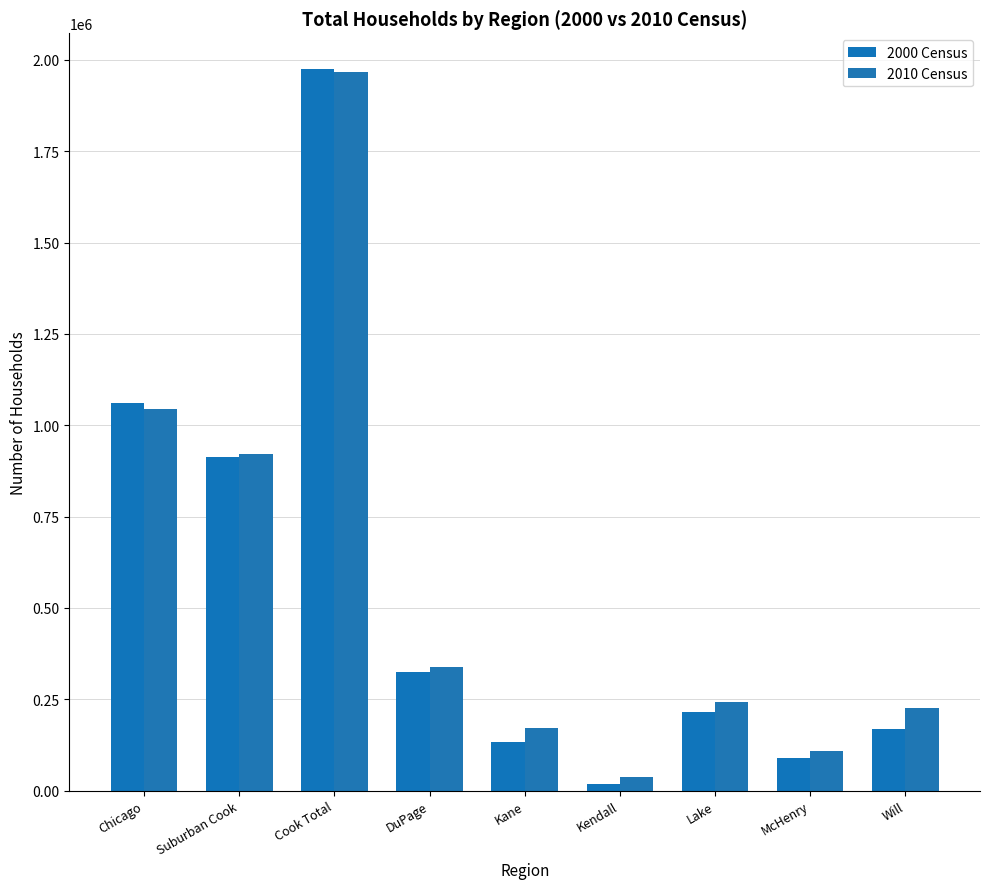

At which category is the sum across all series the highest?

Cook Total